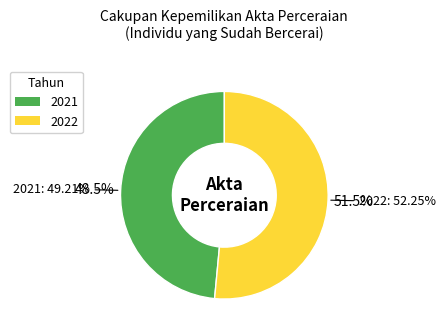

True or false: 2022 accounts for 51% of the total.

True